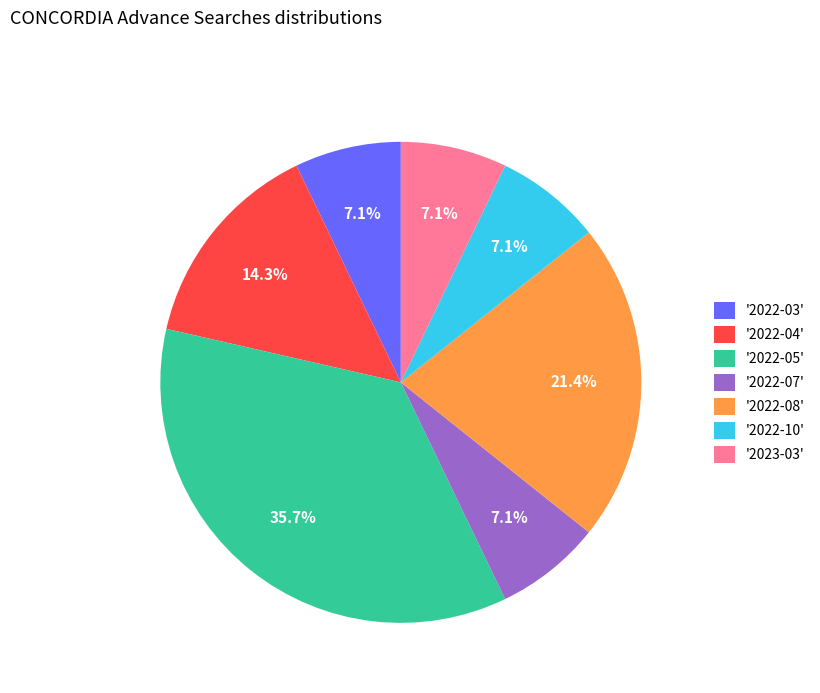

How many slices are in this pie chart?

7